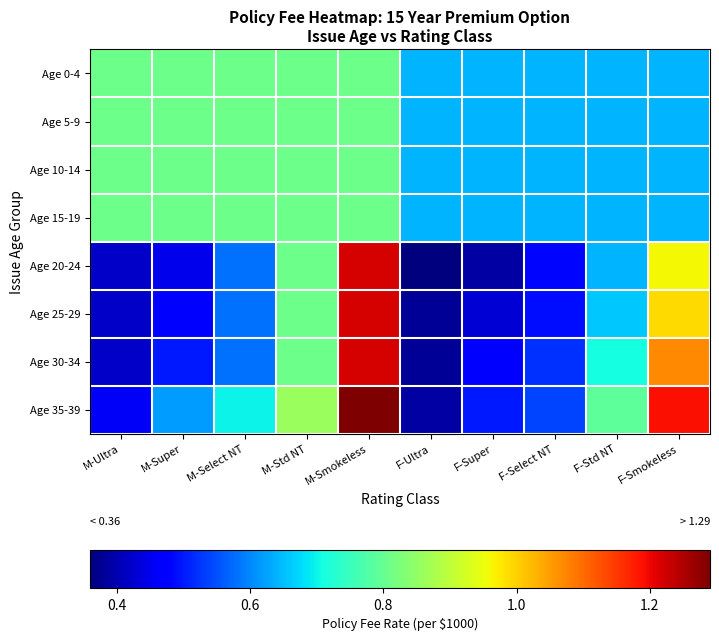

Reading left to right, transcribe all the data shown in this chart.

Age 0-4: M-Ultra=0.8	M-Super=0.8	M-Select NT=0.8	M-Std NT=0.8	M-Smokeless=0.8	F-Ultra=0.6	F-Super=0.6	F-Select NT=0.6	F-Std NT=0.6	F-Smokeless=0.6
Age 5-9: M-Ultra=0.8	M-Super=0.8	M-Select NT=0.8	M-Std NT=0.8	M-Smokeless=0.8	F-Ultra=0.6	F-Super=0.6	F-Select NT=0.6	F-Std NT=0.6	F-Smokeless=0.6
Age 10-14: M-Ultra=0.8	M-Super=0.8	M-Select NT=0.8	M-Std NT=0.8	M-Smokeless=0.8	F-Ultra=0.6	F-Super=0.6	F-Select NT=0.6	F-Std NT=0.6	F-Smokeless=0.6
Age 15-19: M-Ultra=0.8	M-Super=0.8	M-Select NT=0.8	M-Std NT=0.8	M-Smokeless=0.8	F-Ultra=0.6	F-Super=0.6	F-Select NT=0.6	F-Std NT=0.6	F-Smokeless=0.6
Age 20-24: M-Ultra=0.4	M-Super=0.5	M-Select NT=0.6	M-Std NT=0.8	M-Smokeless=1.2	F-Ultra=0.4	F-Super=0.4	F-Select NT=0.5	F-Std NT=0.6	F-Smokeless=1.0
Age 25-29: M-Ultra=0.4	M-Super=0.5	M-Select NT=0.6	M-Std NT=0.8	M-Smokeless=1.2	F-Ultra=0.4	F-Super=0.4	F-Select NT=0.5	F-Std NT=0.7	F-Smokeless=1.0
Age 30-34: M-Ultra=0.4	M-Super=0.5	M-Select NT=0.6	M-Std NT=0.8	M-Smokeless=1.2	F-Ultra=0.4	F-Super=0.5	F-Select NT=0.5	F-Std NT=0.7	F-Smokeless=1.1
Age 35-39: M-Ultra=0.5	M-Super=0.6	M-Select NT=0.7	M-Std NT=0.9	M-Smokeless=1.3	F-Ultra=0.4	F-Super=0.5	F-Select NT=0.5	F-Std NT=0.8	F-Smokeless=1.2